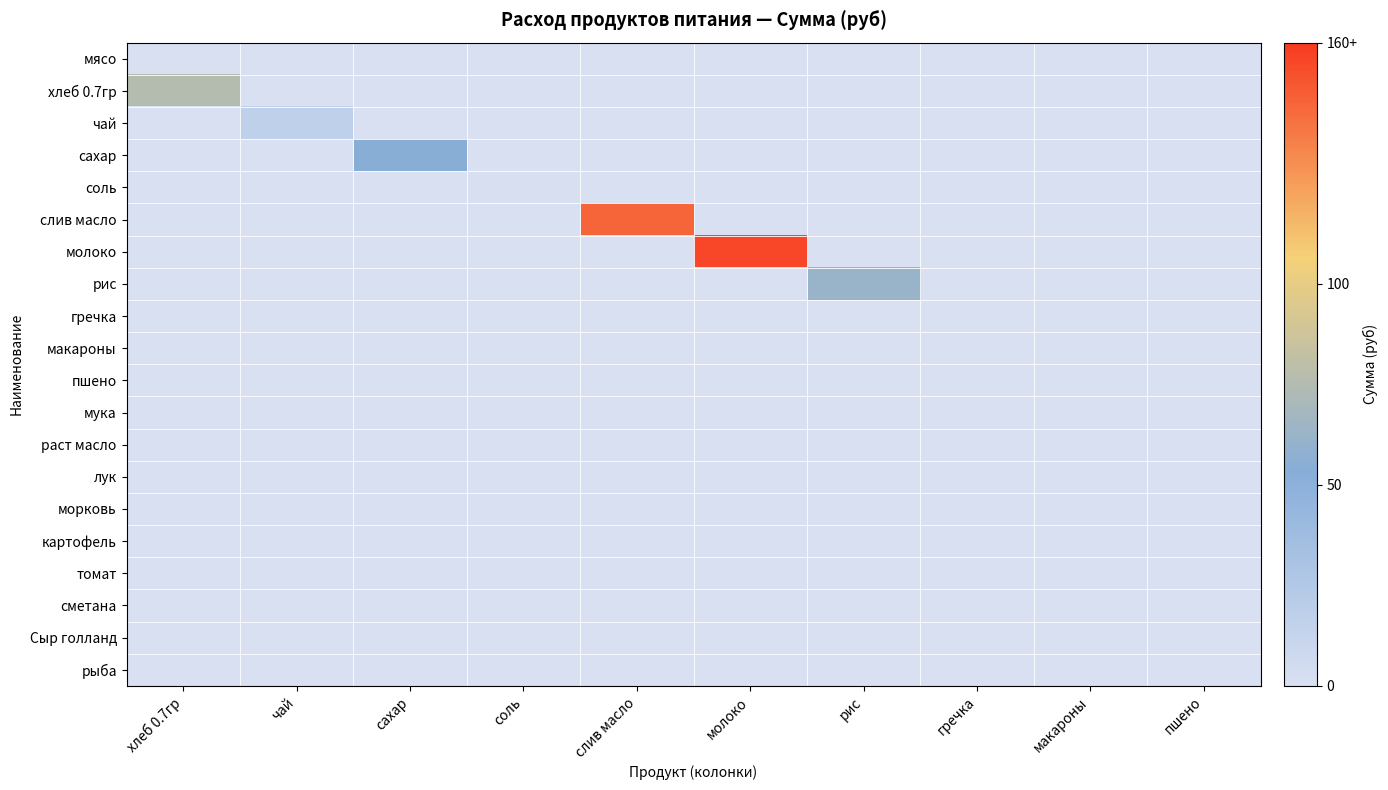

Which series has the largest total across all categories?

молоко